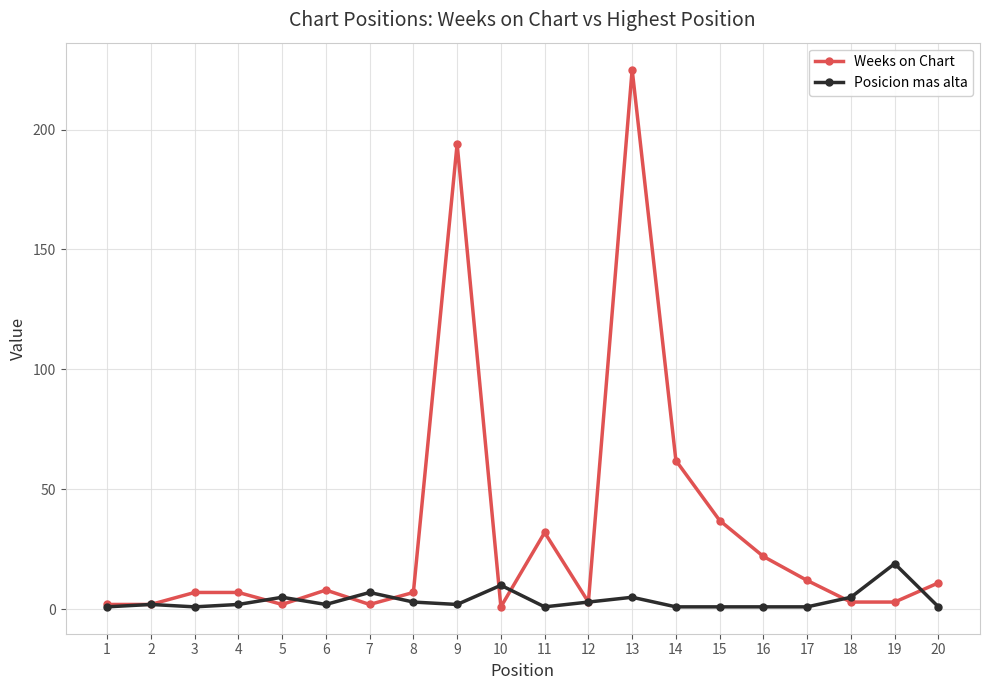

The Posicion mas alta series shows 10 at 10. True or false?

True